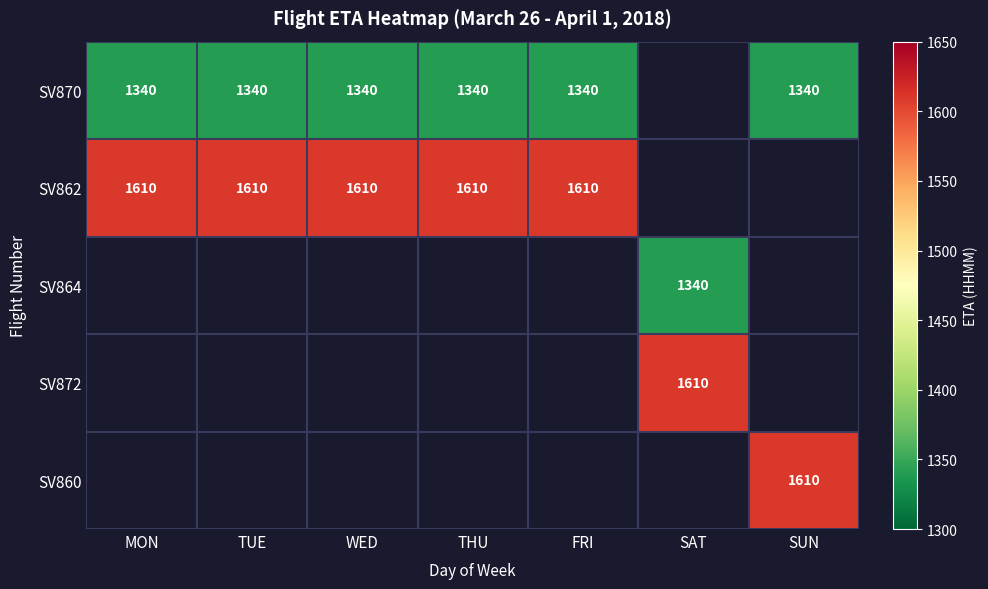

The value of SV860 at SUN is 1610. True or false?

True